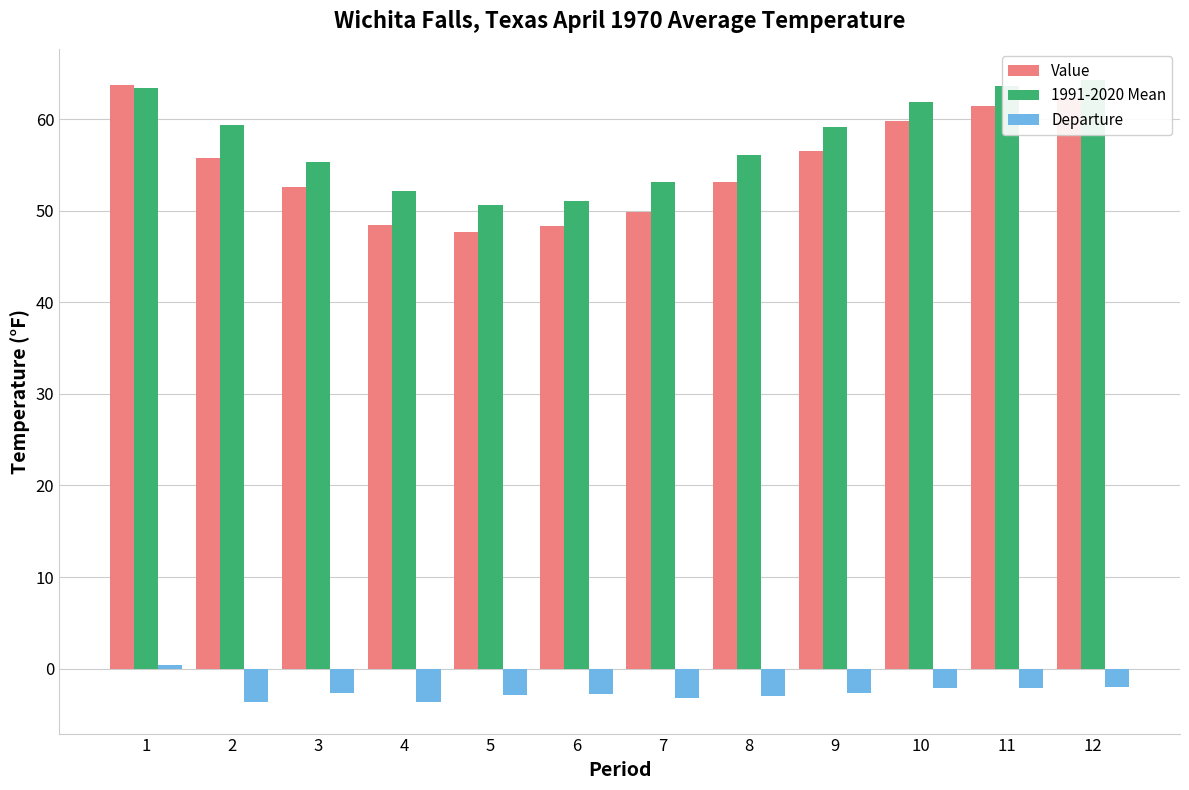

At how many categories does at least one series exceed 63?

3